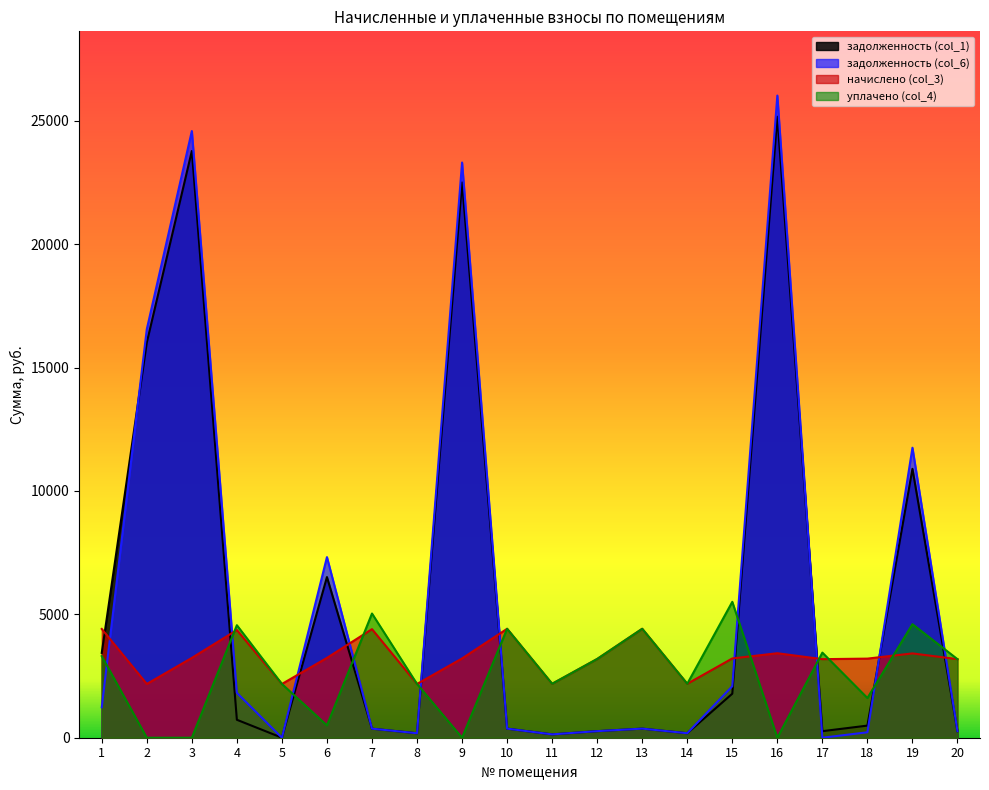

At 20, list the series in order from smallest to largest.

задолженность (col_1), задолженность (col_6), уплачено (col_4), начислено (col_3)